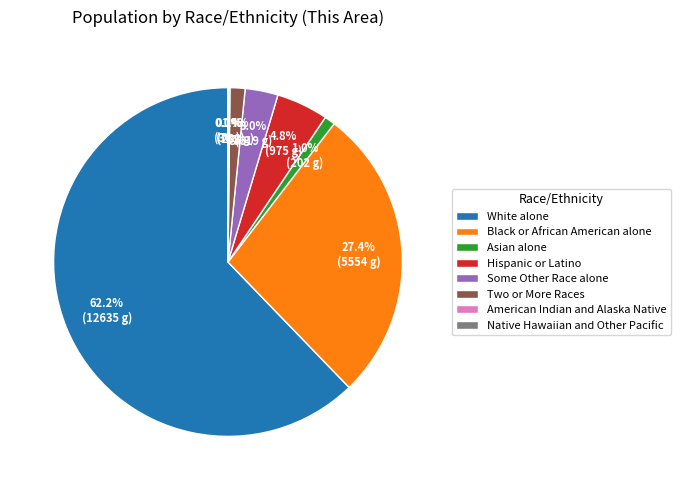

What percentage is the White alone slice, to the nearest percent?

62%